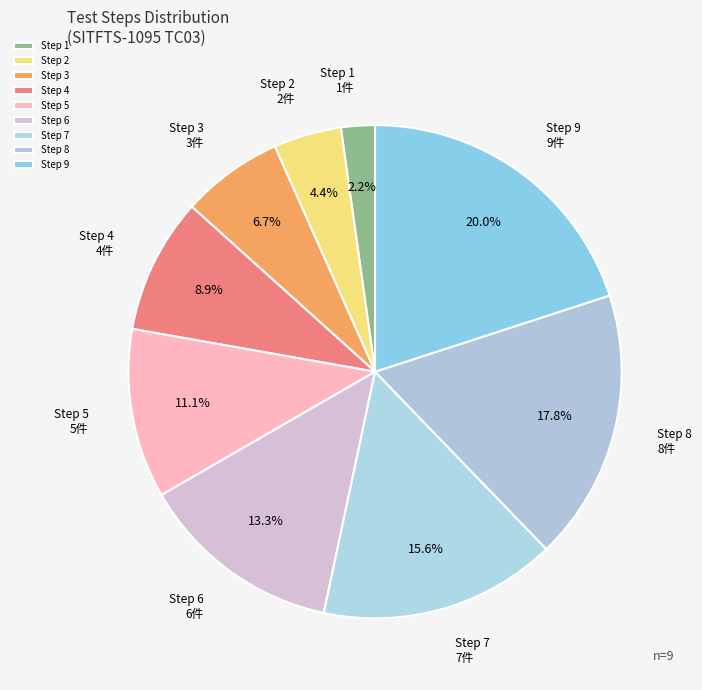

Which category has the biggest portion of the pie?

Step 9